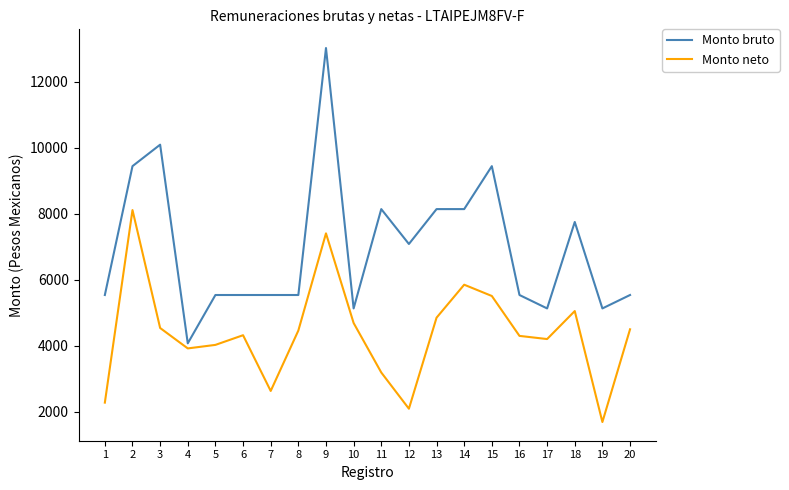

What is the minimum value for Monto neto?

1683.2